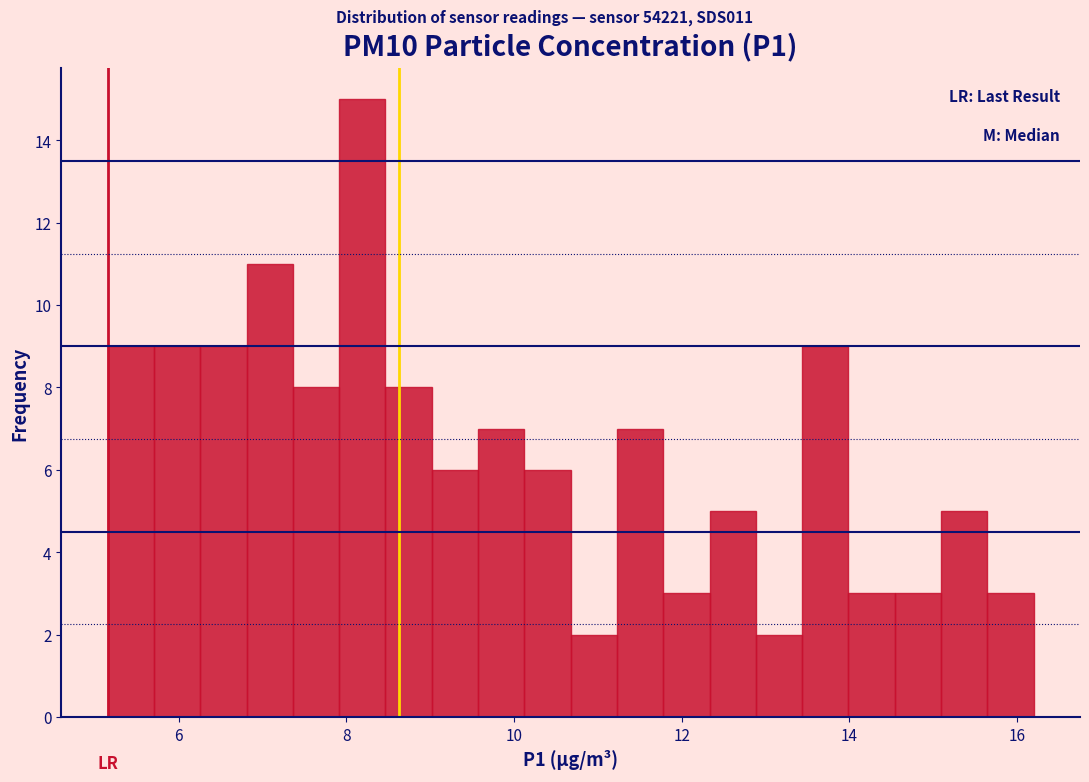

Around what value on the x-axis is the tallest bar? Give the approximate position of its centre, as read against the axis.

8.2